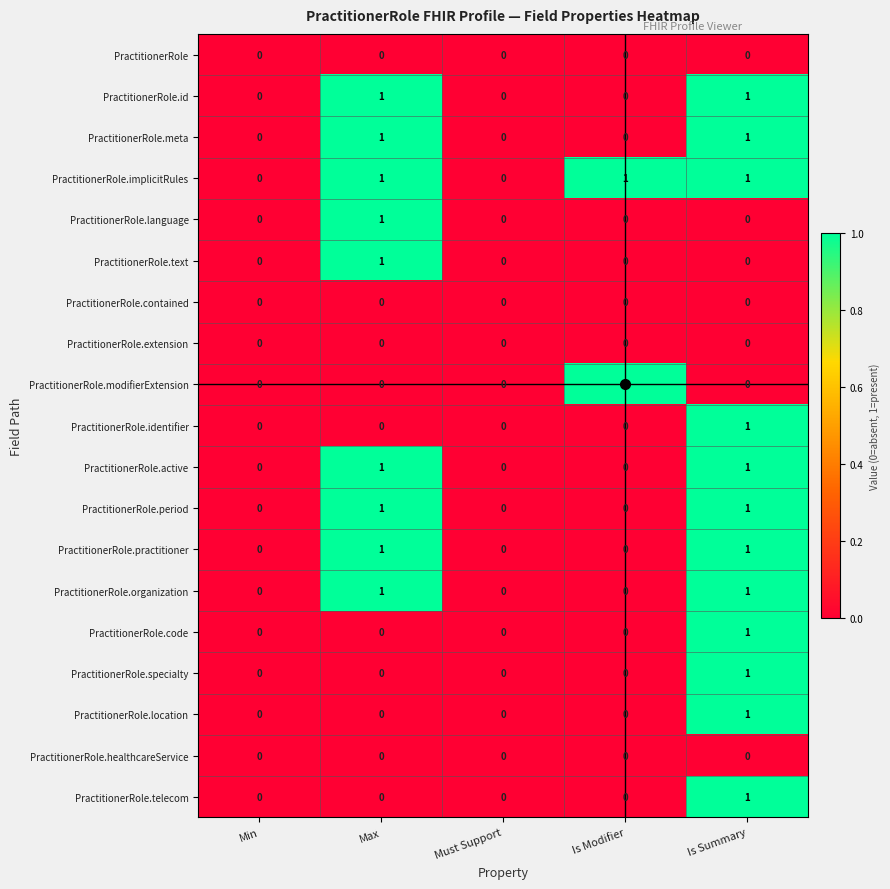

Is it true that PractitionerRole.identifier equals 2 at Is Summary?

False